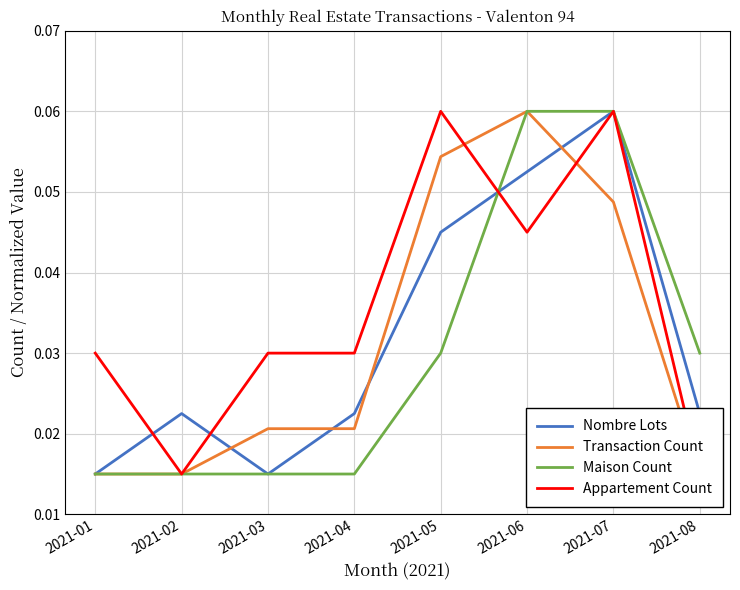

How many lines are shown in the chart?

4